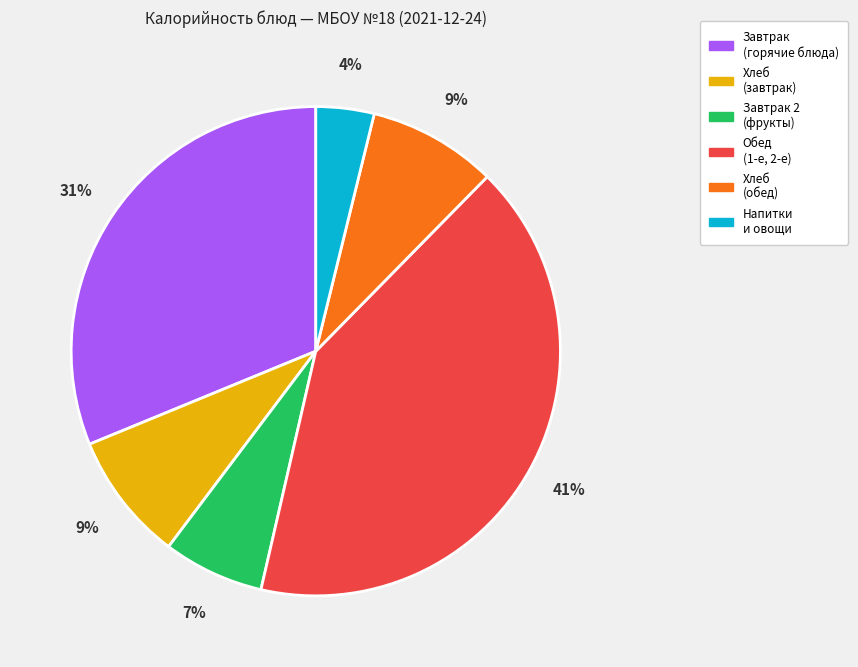

How many segments does this pie chart have?

6